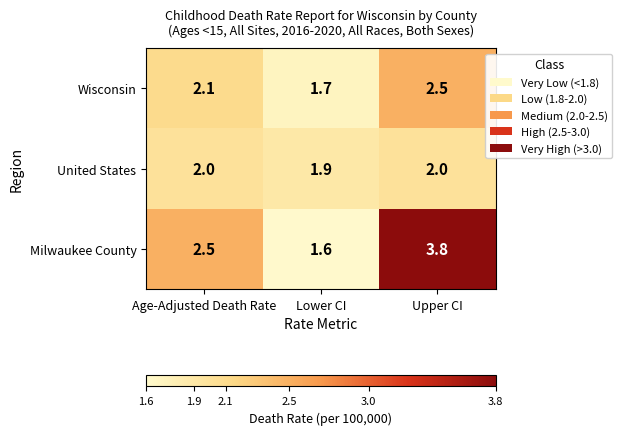

At which label does Wisconsin first exceed 2?

Age-Adjusted Death Rate